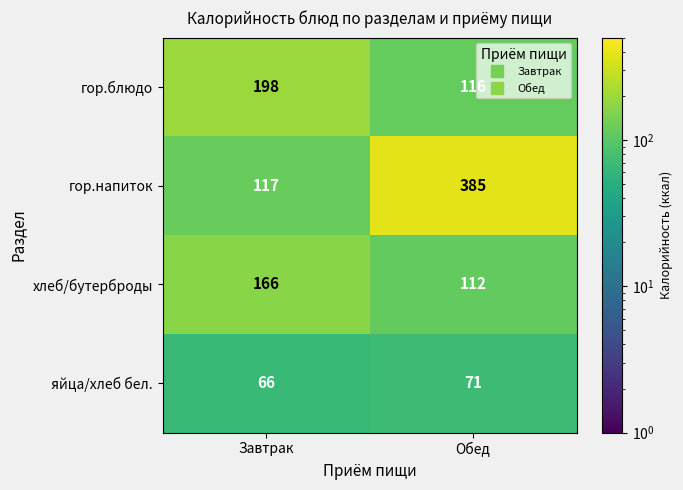

What is the difference between the хлеб/бутерброды values at Обед and Завтрак?

54